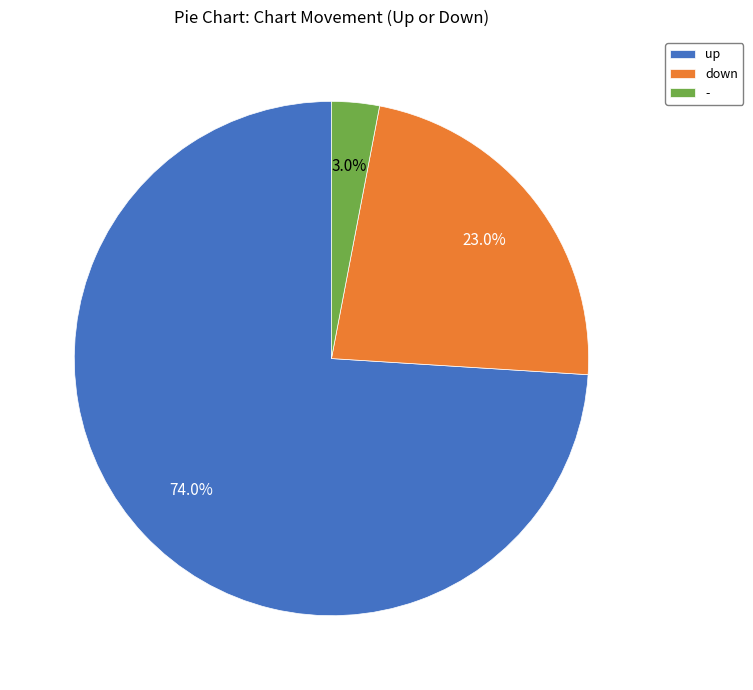

Count the number of slices in the pie.

3